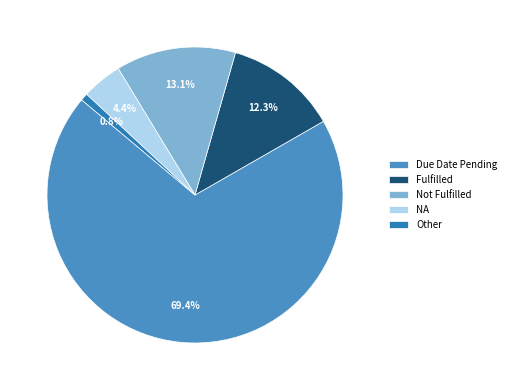

Which slice is the largest?

Due Date Pending